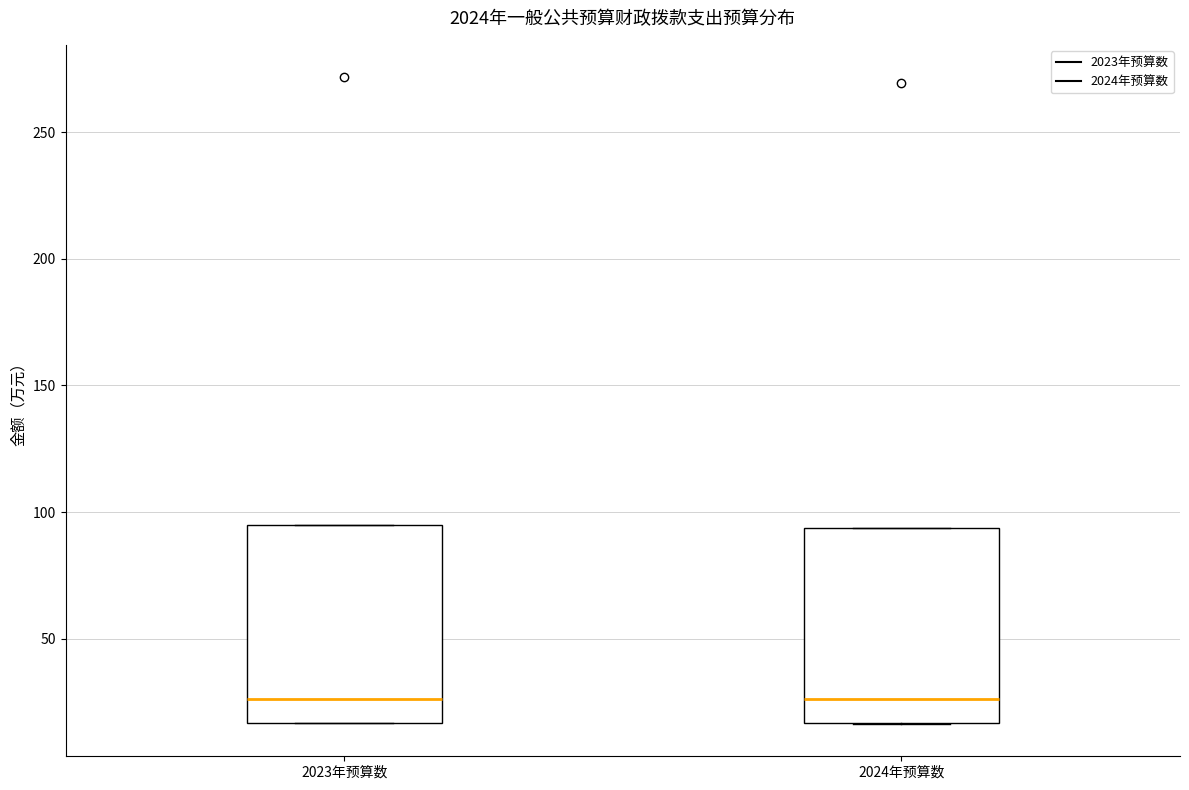

Reading left to right, transcribe this box plot: for each box, give where its median line is, the range the box spans, and where its two whiskers end, as read against the y-axis. The values are not printed on the chart, so give them approximately, as read against the axis.

2023年预算数: median 25, box 15 to 95, whiskers 15 to 95
2024年预算数: median 25, box 15 to 95, whiskers 15 to 95